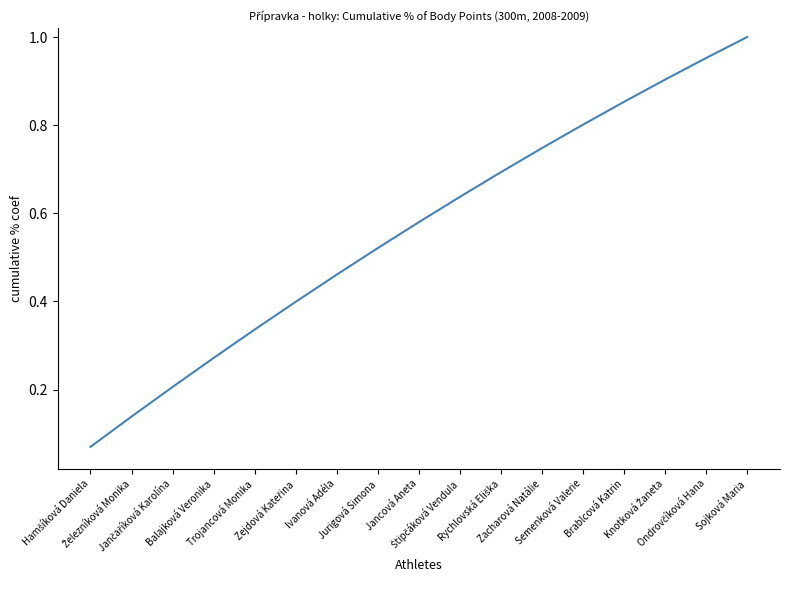

What is the minimum value shown in the chart?

0.1